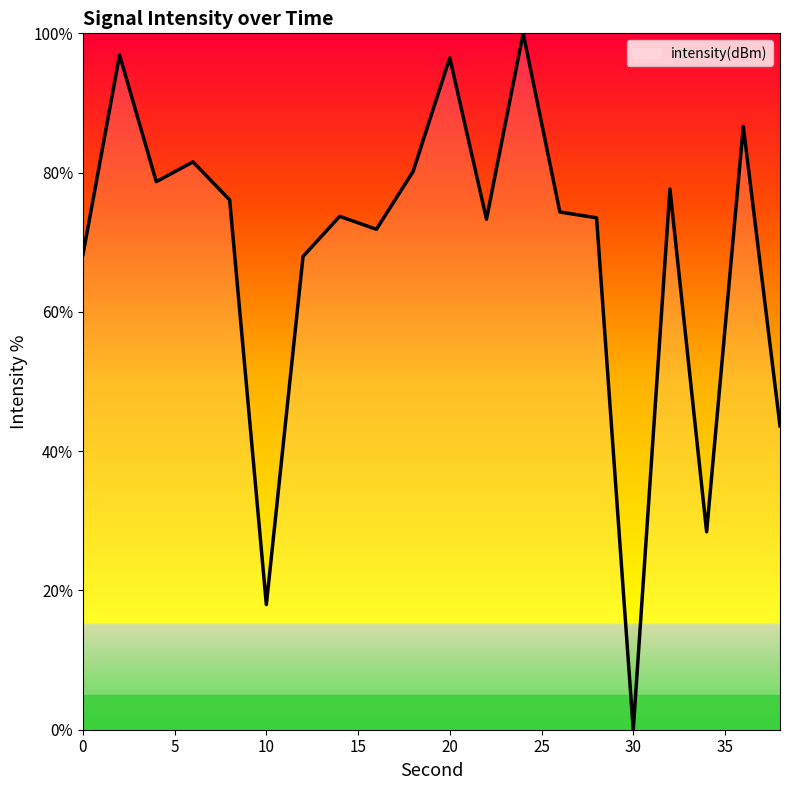

How many lines are shown in the chart?

1